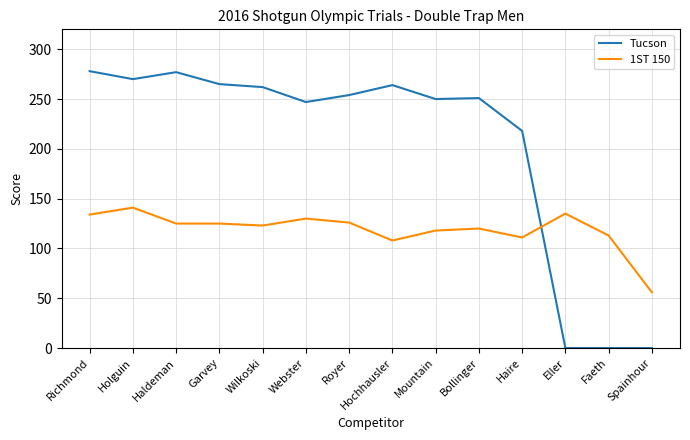

Which series has the largest total across all categories?

Tucson